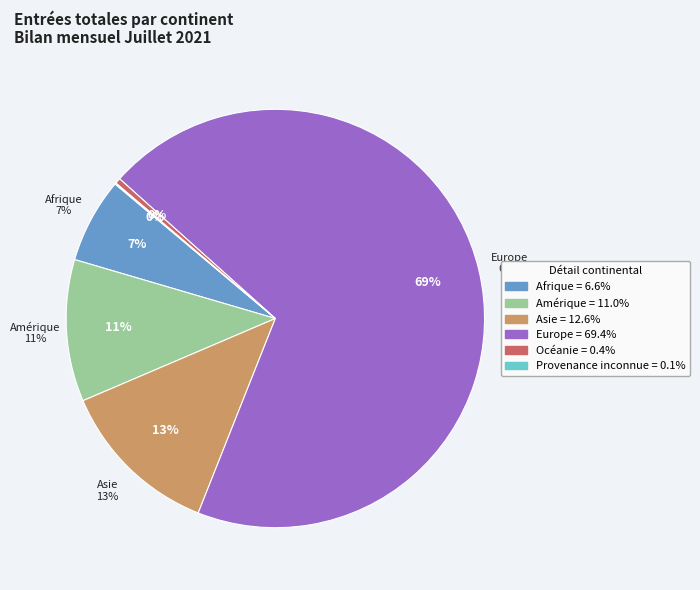

To the nearest percent, what is the average slice percentage?

17%